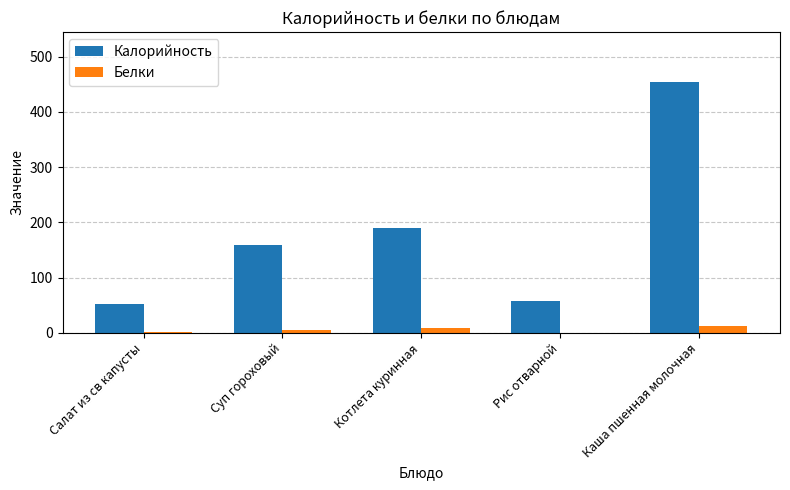

The Белки series shows 13.0 at Каша пшенная молочная. True or false?

True